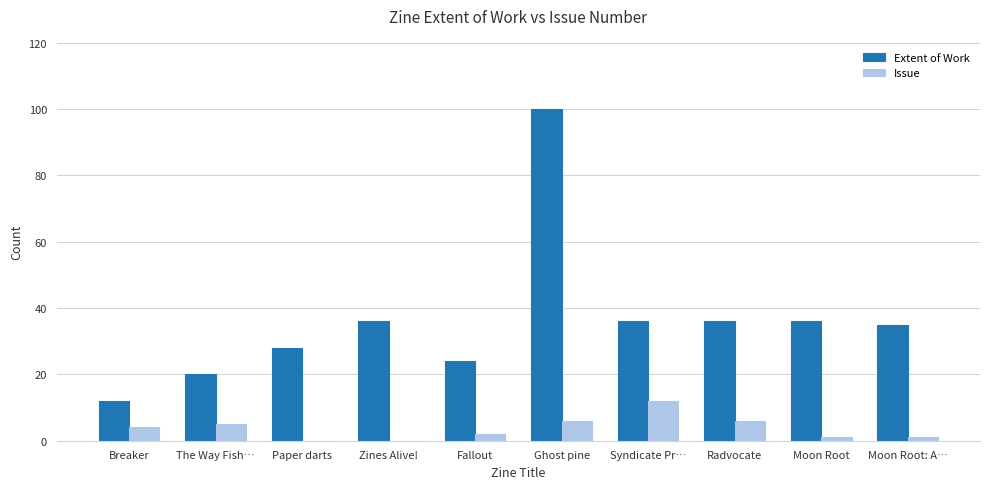

What is the total value across all series at Ghost pine?

106